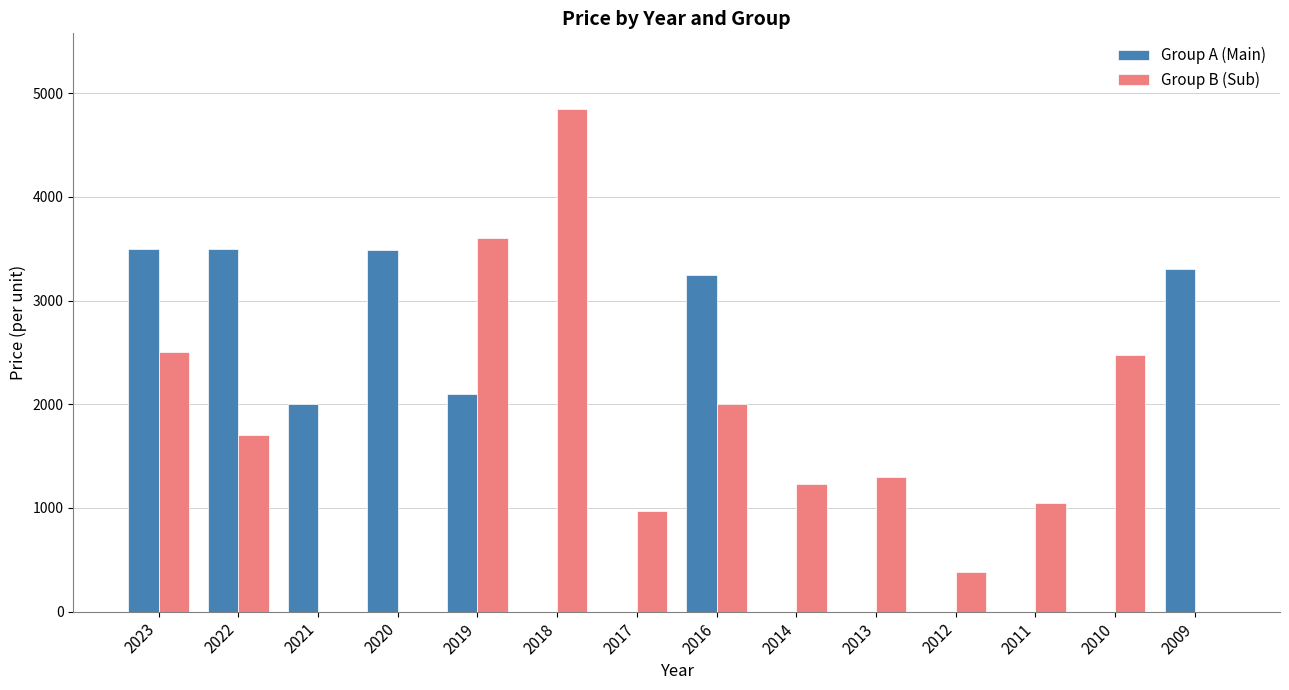

The Group B (Sub) series shows 1050.0 at 2011. True or false?

True